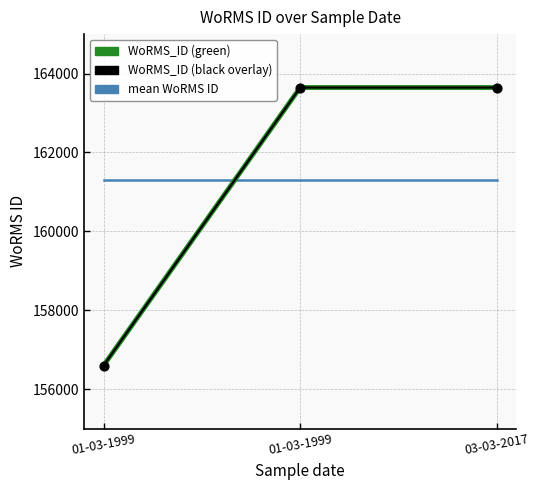

At how many categories does at least one series exceed 160241?

3